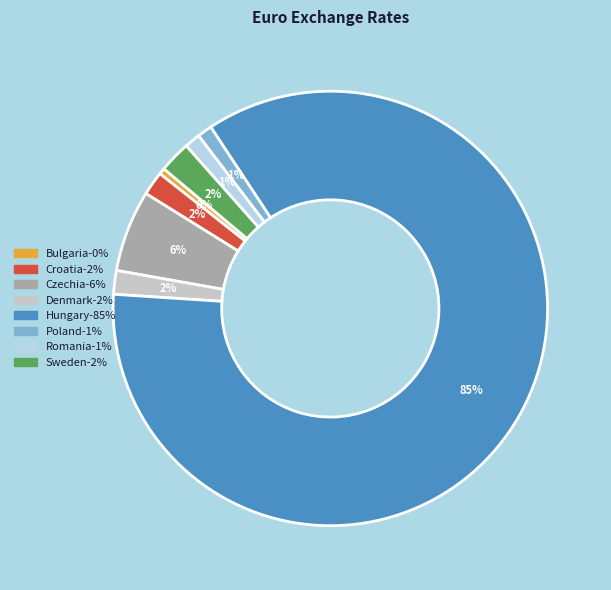

Count the number of slices in the pie.

8